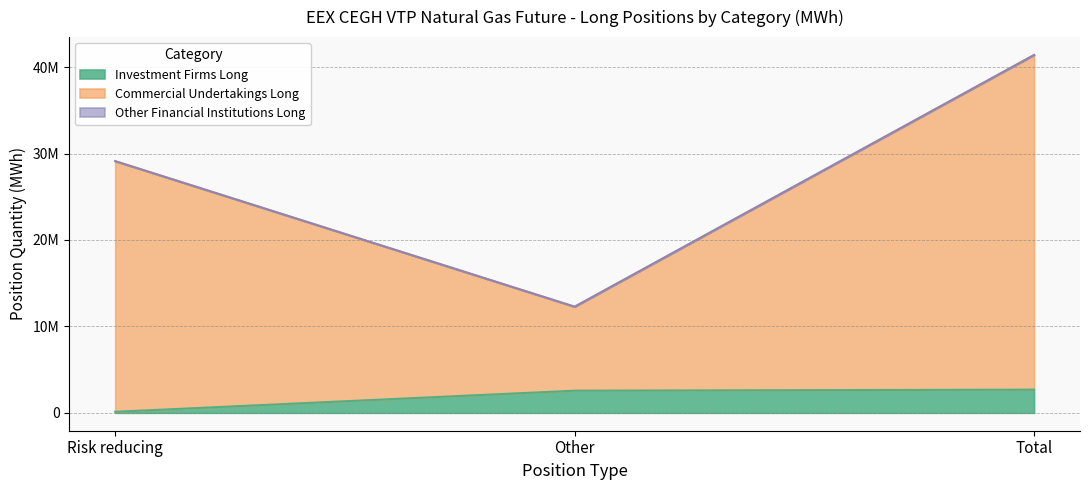

At which label is Investment Firms Long closest to 1400084?

Other